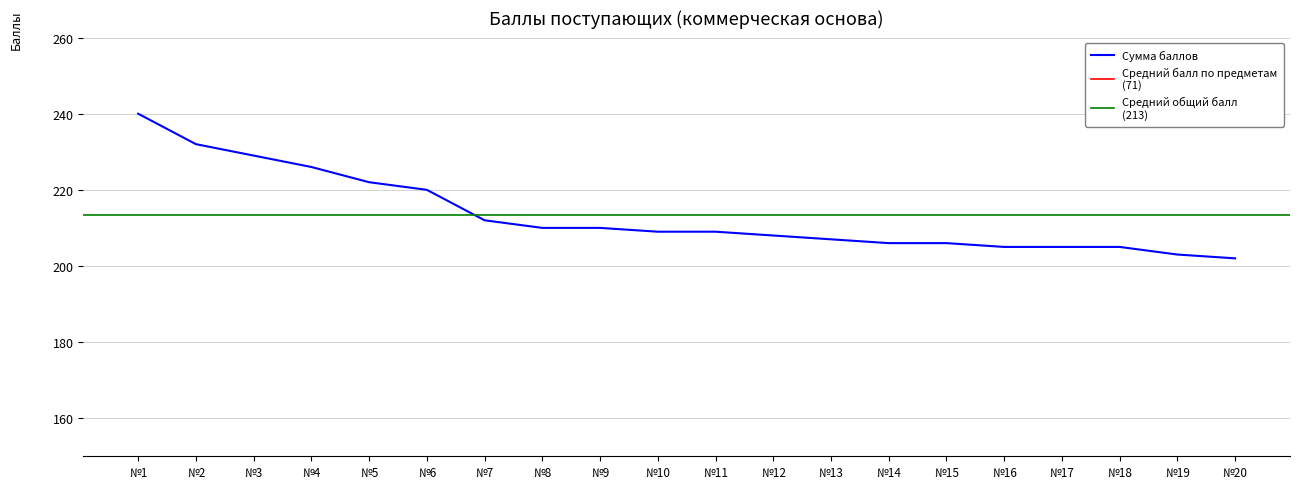

The Сумма баллов series shows 79 at №12. True or false?

False